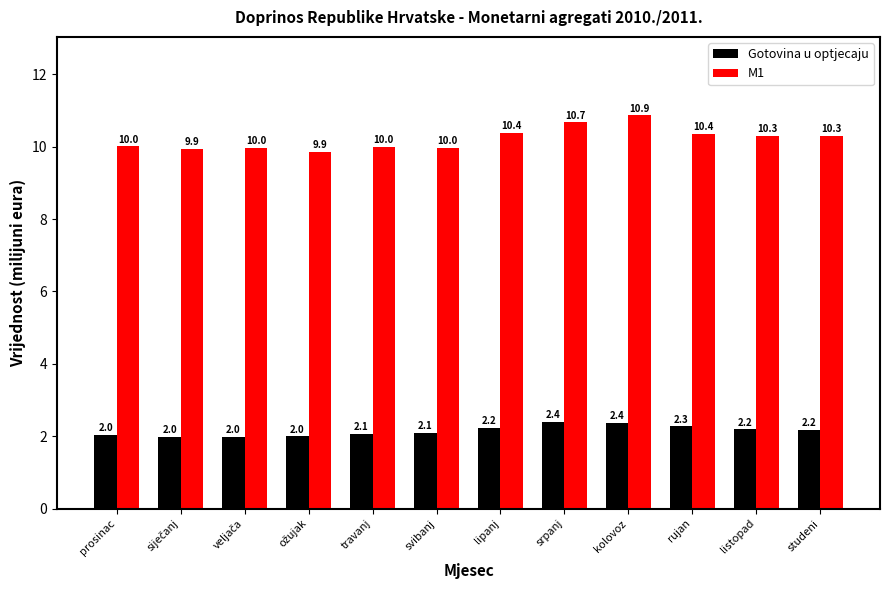

What is the sum of all Gotovina u optjecaju values?

25.7